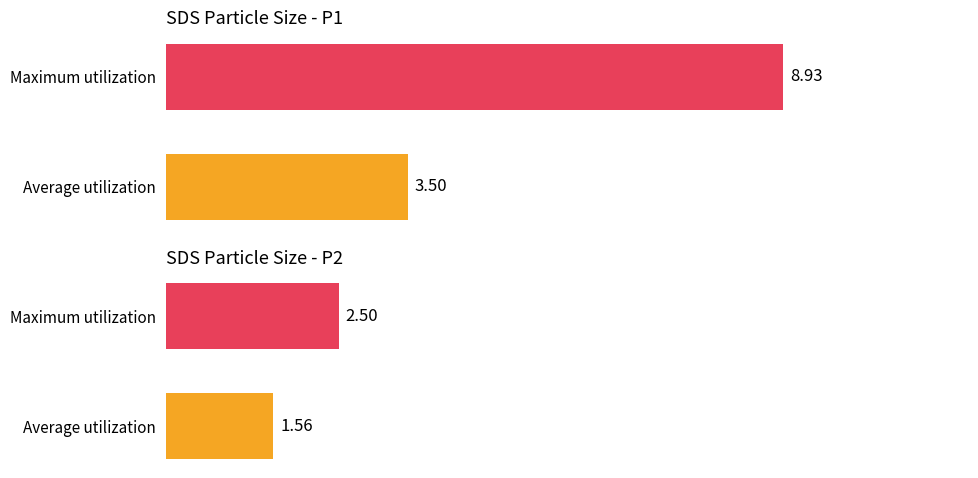

Reading left to right, list all the values displayed in this chart.

SDS_P1: 3.5	8.9
SDS_P2: 1.6	2.5